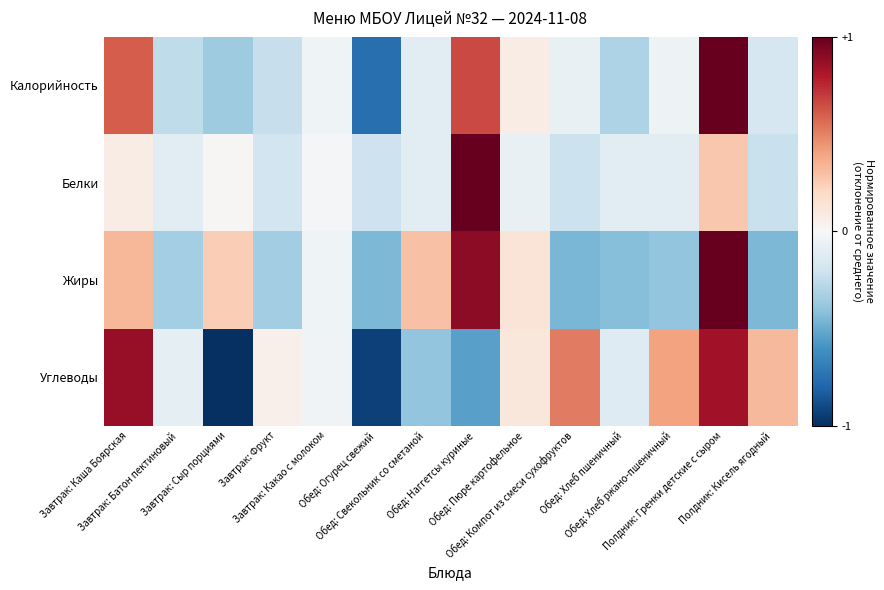

List the series in order of their overall mean, lowest first.

Жиры, Белки, Калорийность, Углеводы